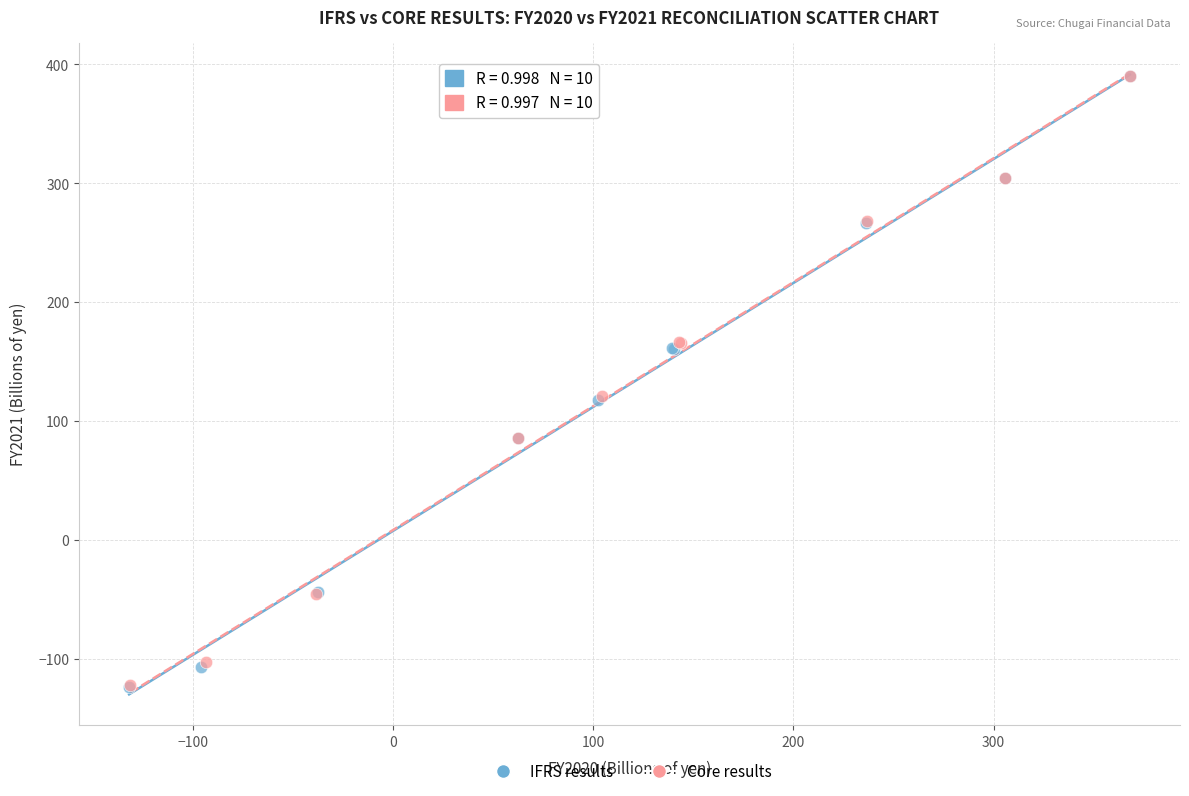

Which series has the widest spread of Y values?

IFRS results